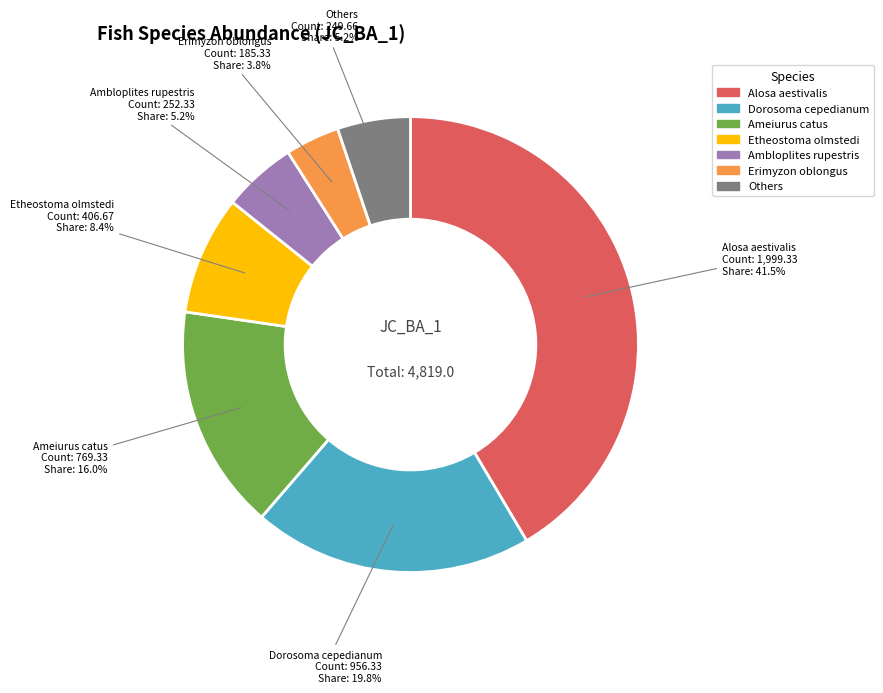

To the nearest percent, what is the average slice percentage?

14%